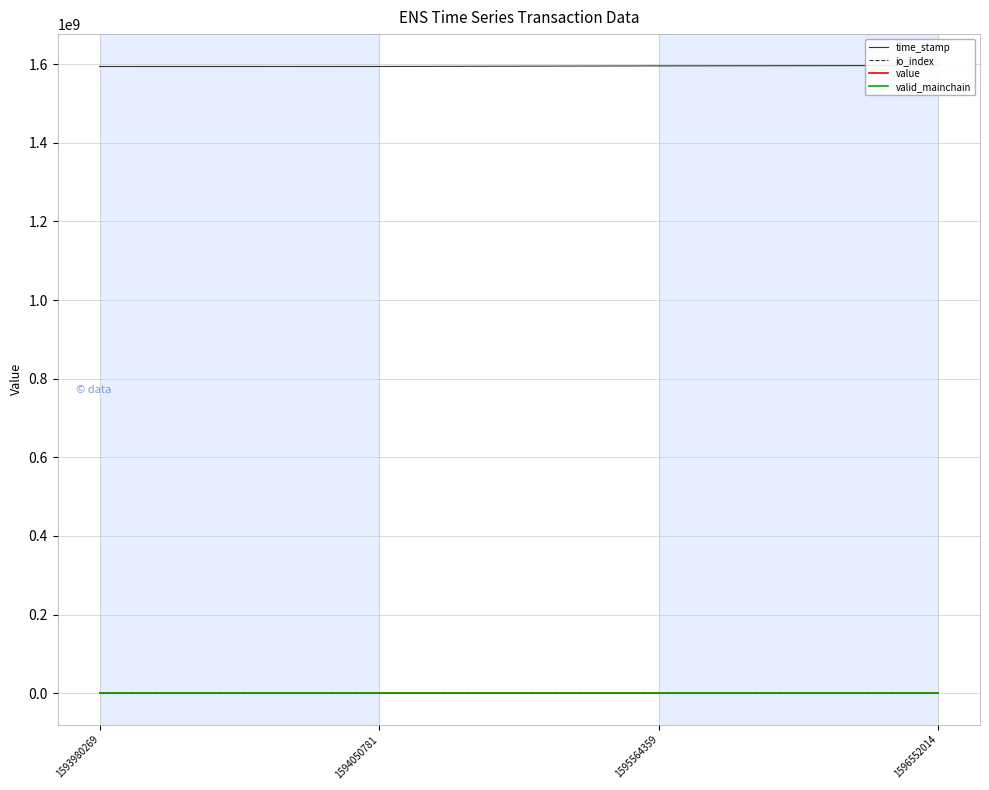

What is the value of the value point at the 4th from the left?

22.8